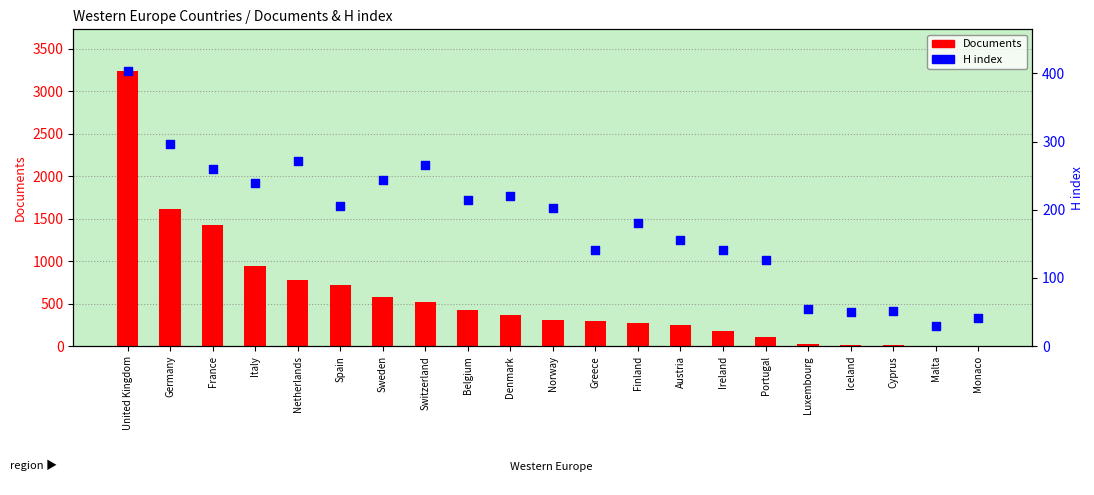

Which series has the largest total across all categories?

Documents